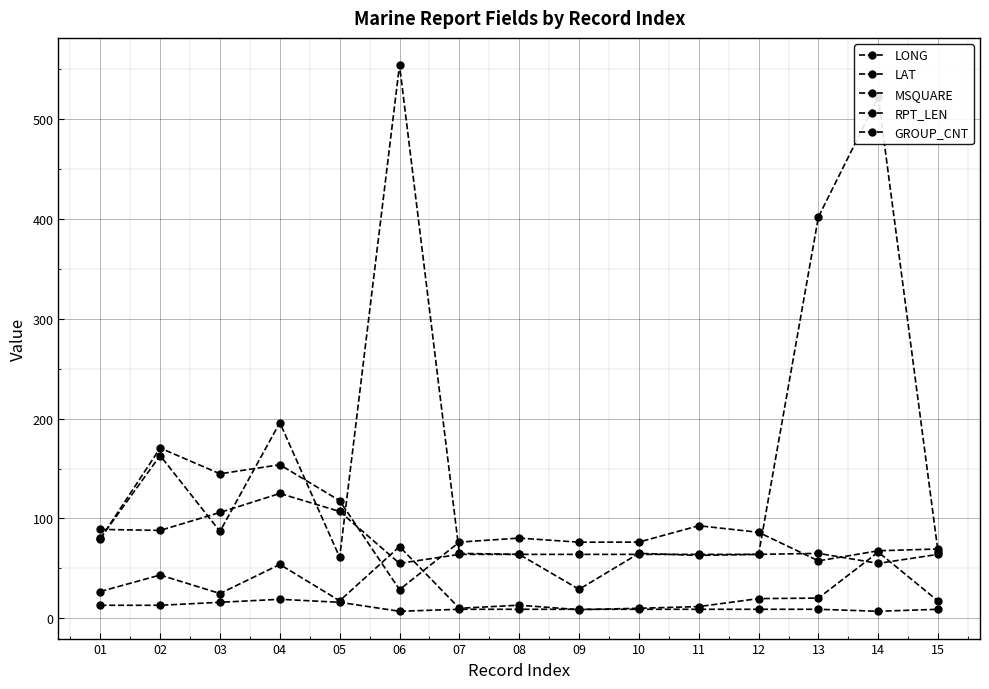

Does the chart have visible grid lines?

Yes